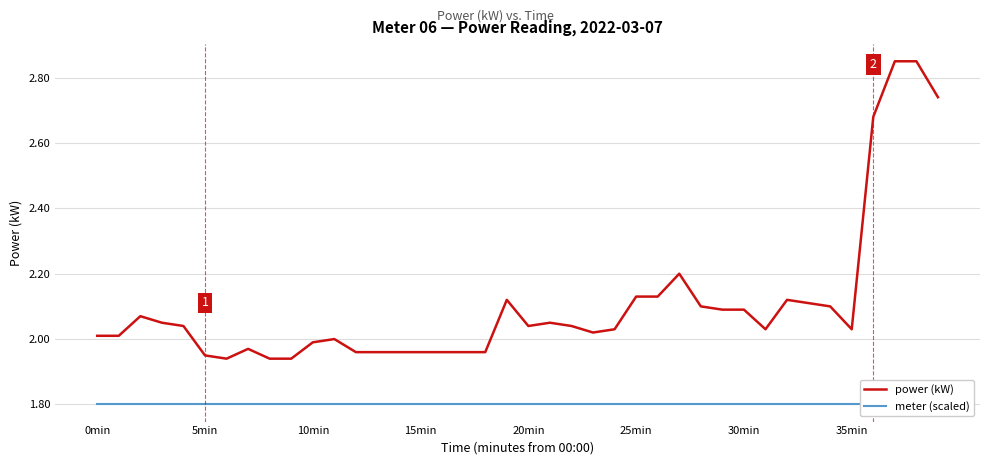

Is it true that meter (scaled) equals 1.8 at 14?

True